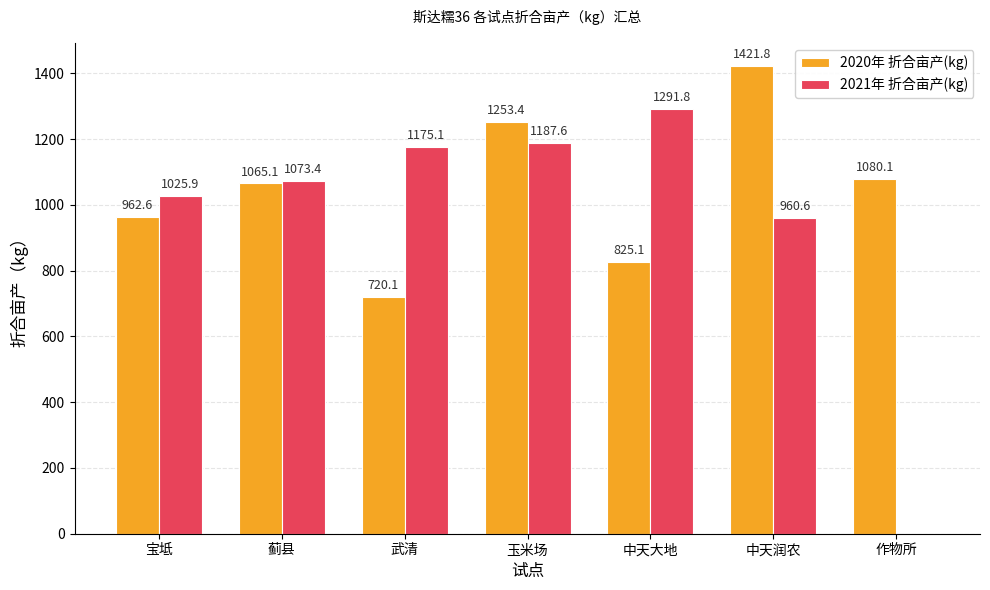

Reading right to left, extract all data points from this chart.

2020年 折合亩产(kg): 作物所=1080.1	中天润农=1421.8	中天大地=825.1	玉米场=1253.4	武清=720.1	蓟县=1065.1	宝坻=962.6
2021年 折合亩产(kg): 作物所=0.0	中天润农=960.6	中天大地=1291.8	玉米场=1187.6	武清=1175.1	蓟县=1073.4	宝坻=1025.9